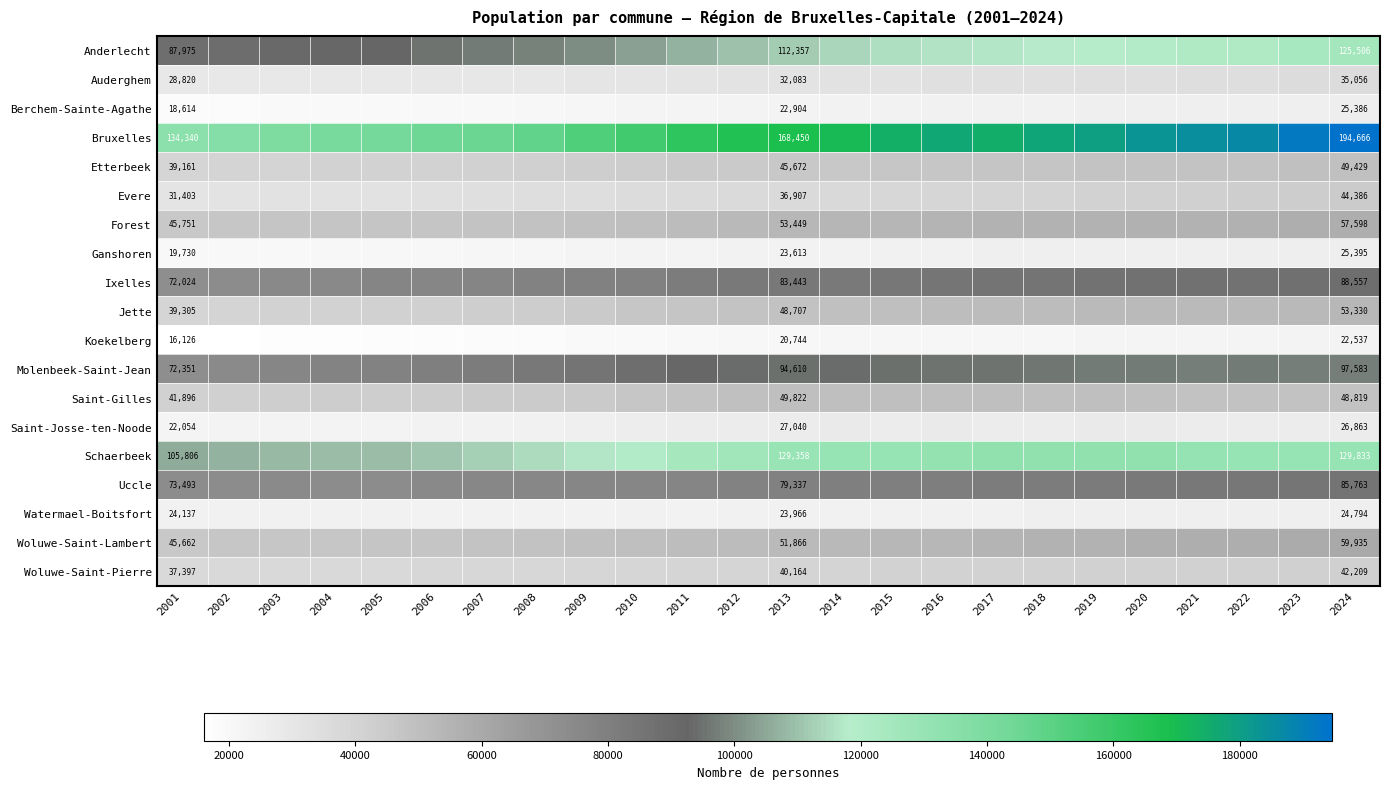

What is the difference between the Evere values at 2024 and 2001?

12983